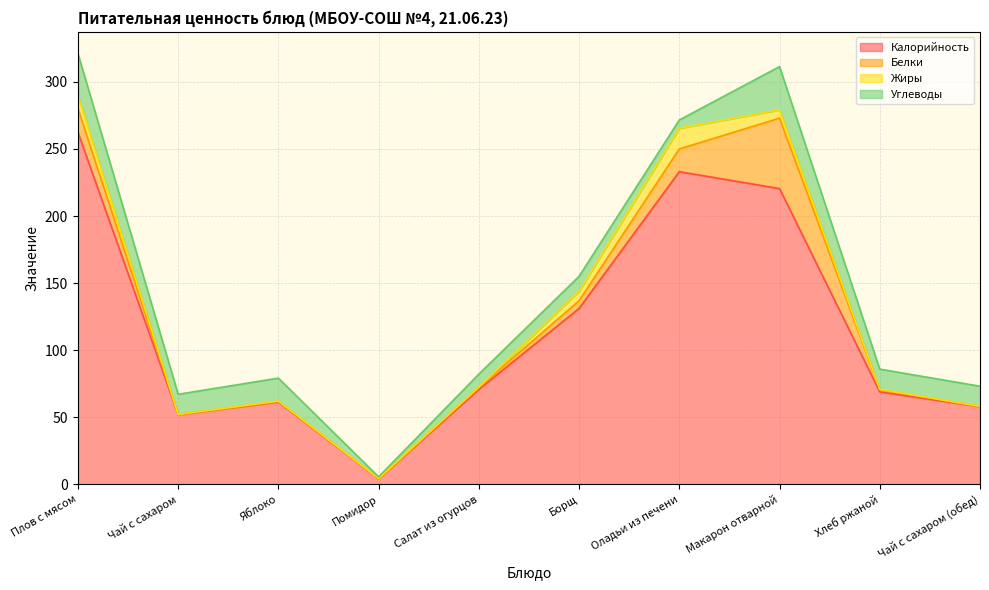

True or false: Углеводы and Калорийность intersect in this chart.

False